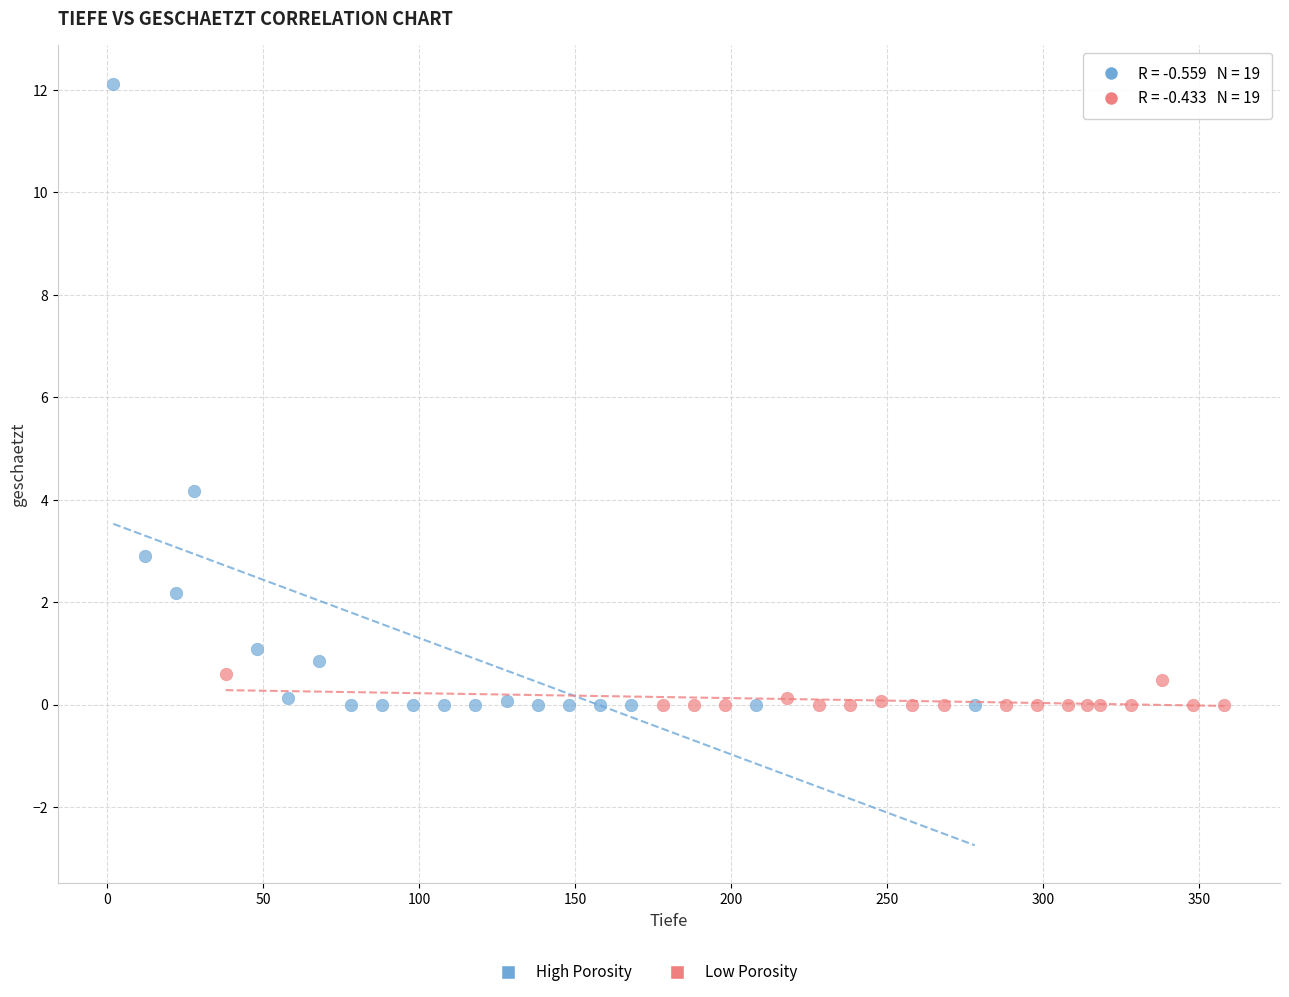

Which series has the largest Y range (max minus min)?

High Porosity